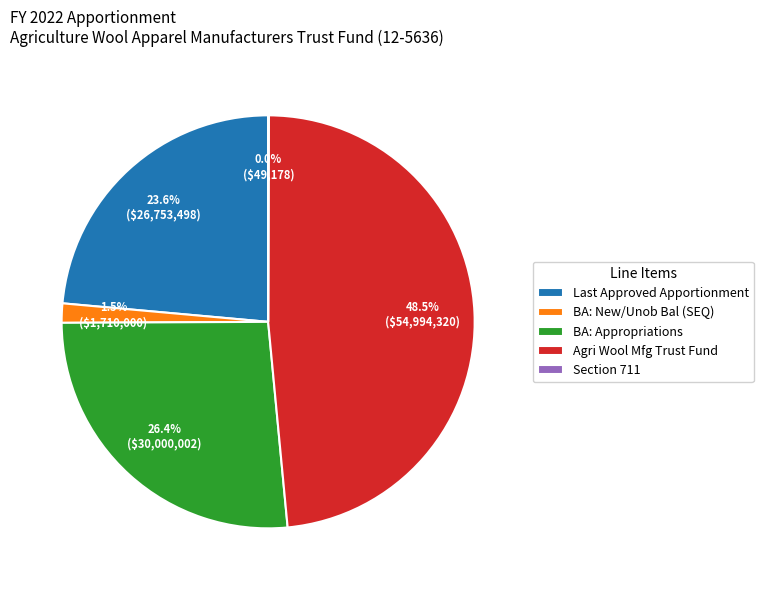

Is there a majority slice in this chart?

No